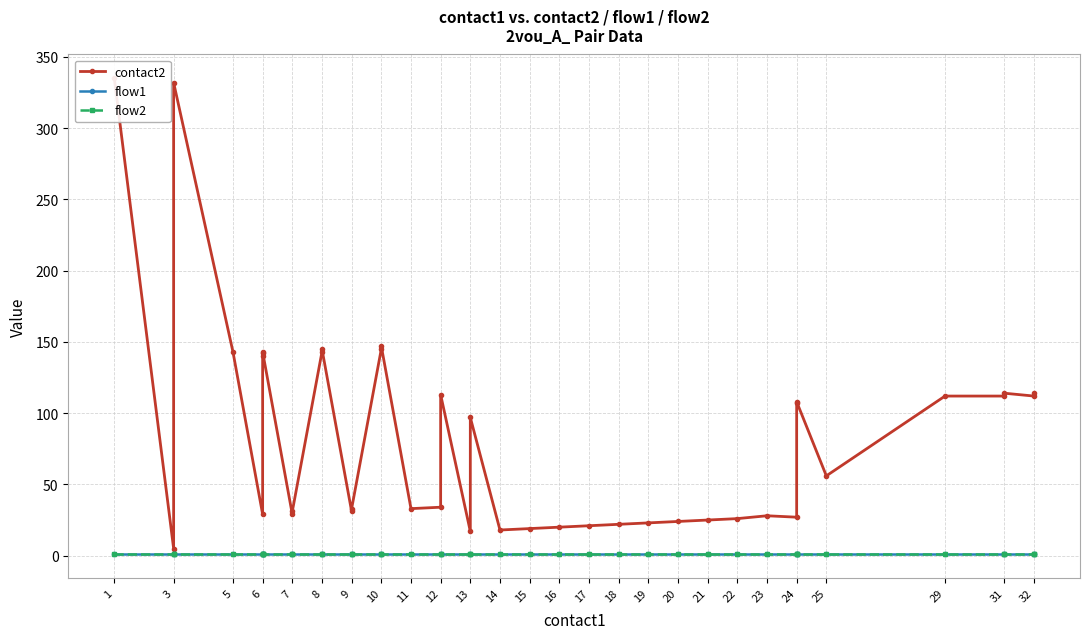

What is the total value across all series at 7?

31